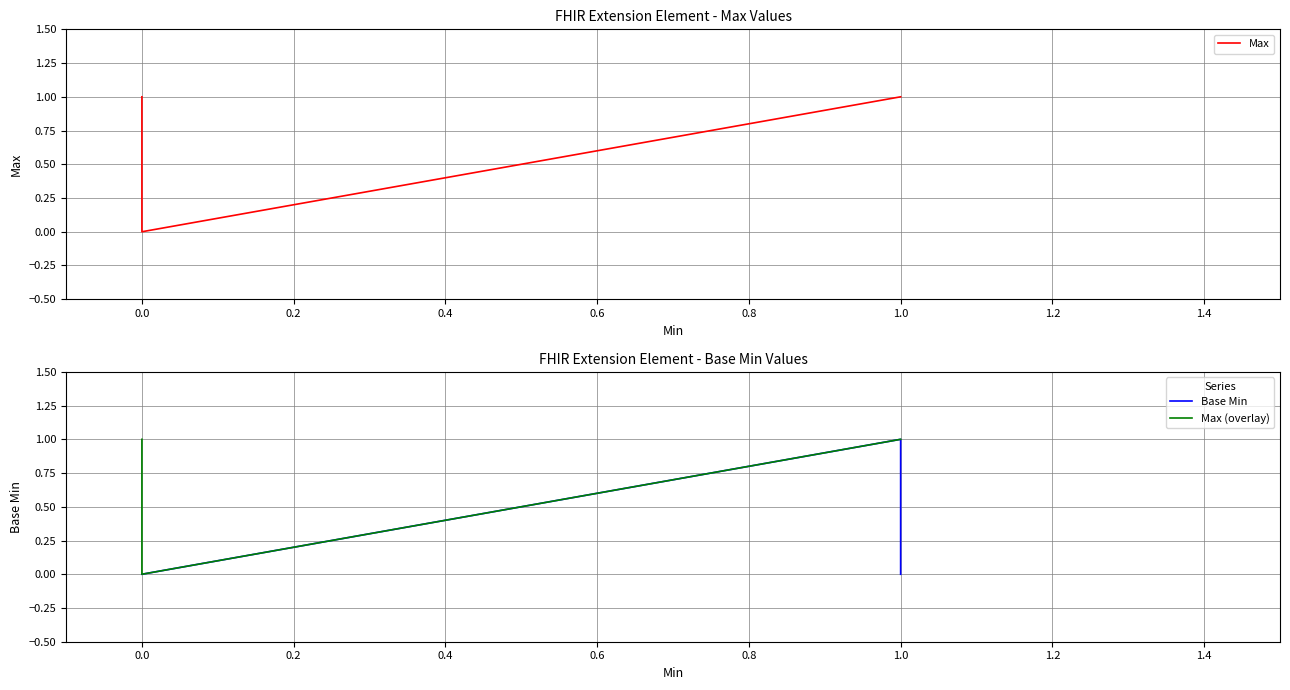

How many series are shown in this chart?

3